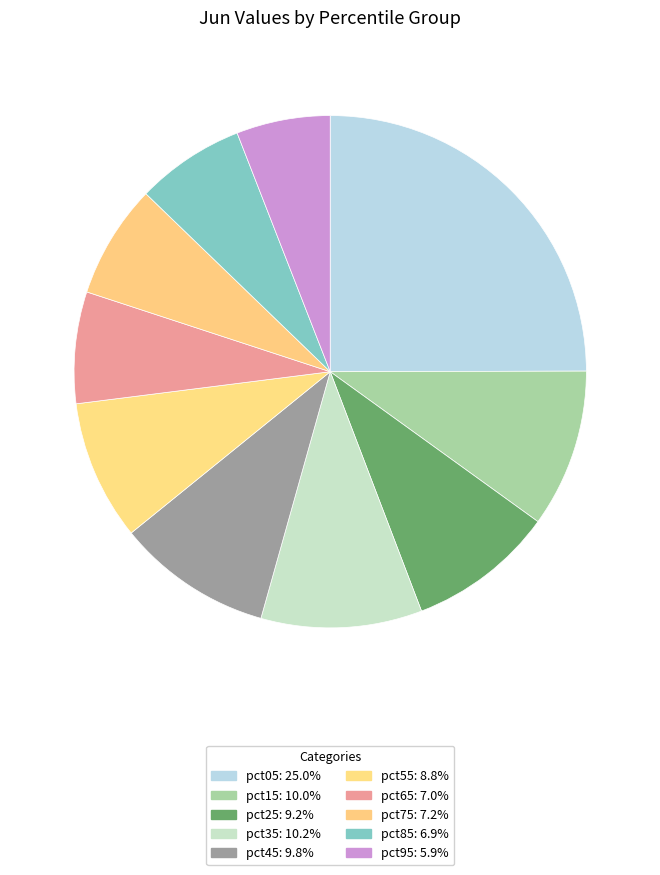

How many slices are in this pie chart?

10